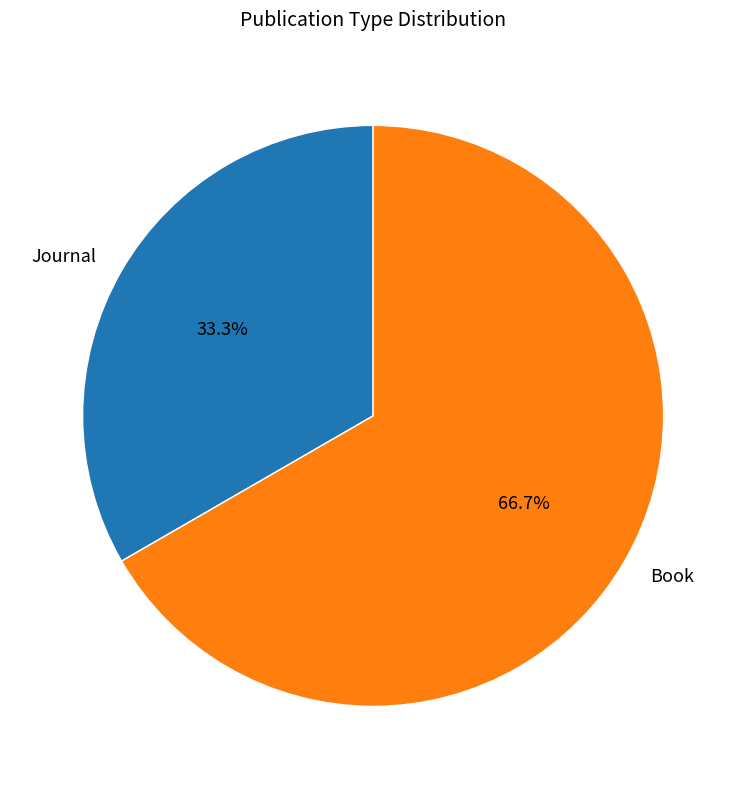

What is the total percentage of Journal and Book?

100.0%